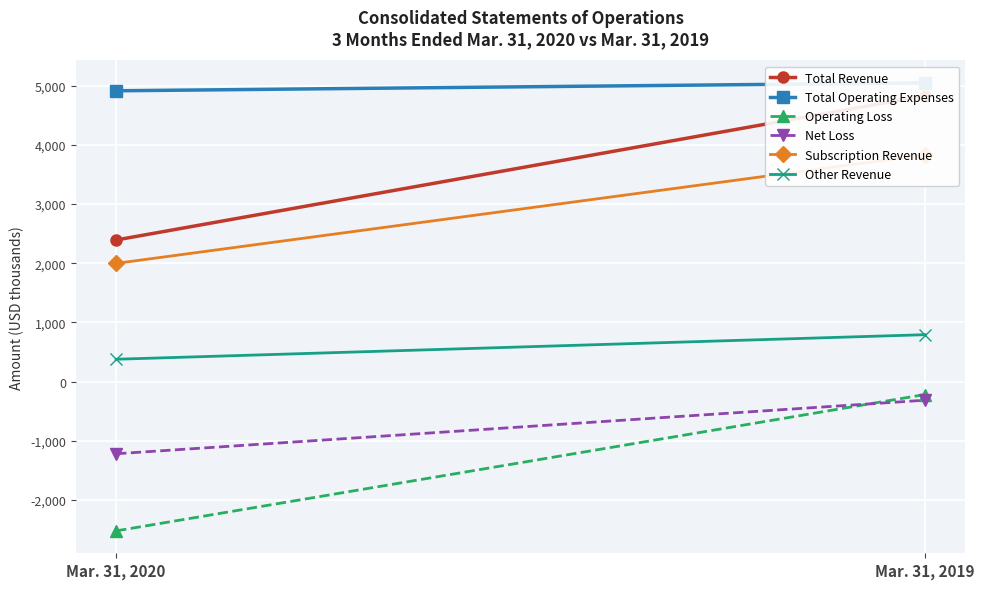

What is the total value across all series at Mar. 31, 2020?

5948